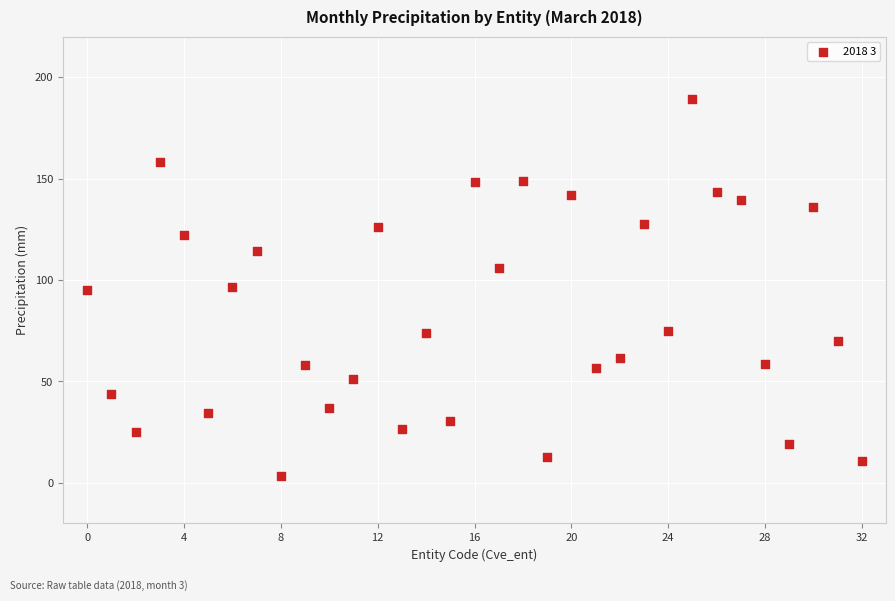

What is the range of Y values (max minus min)?

185.9